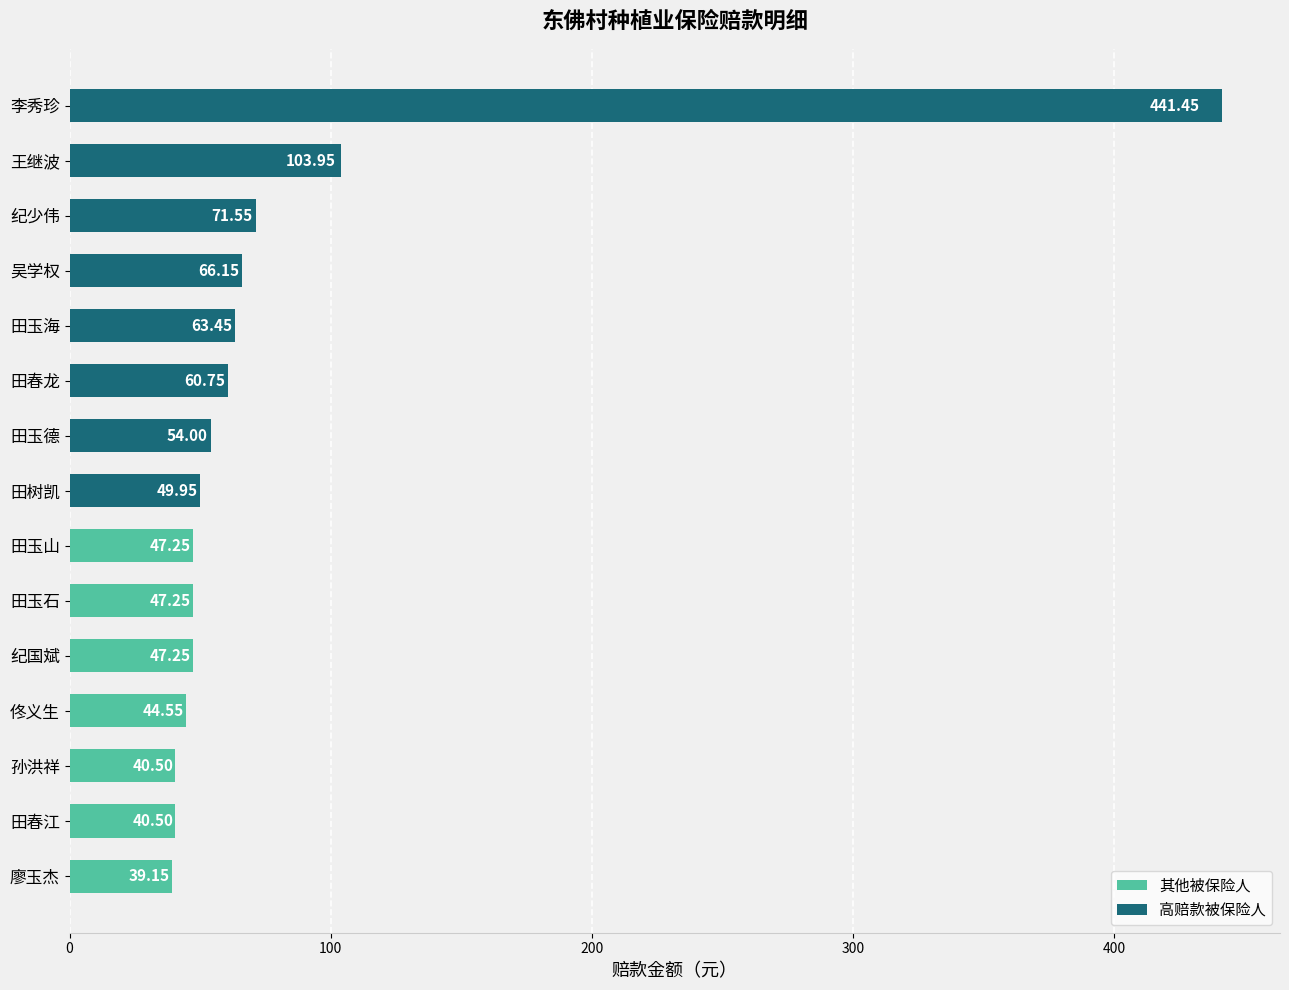

Where is 赔款金额（元） nearest to the value 227?

王继波